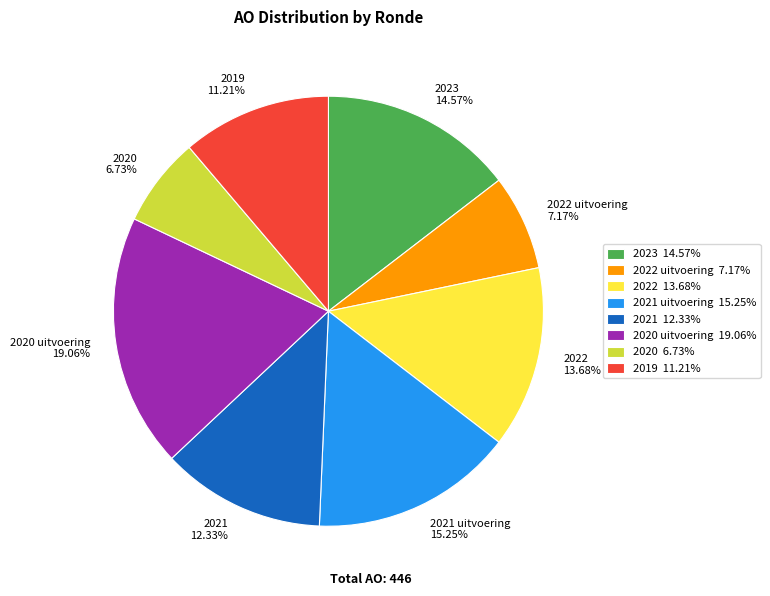

Does 2021 uitvoering 15.25% account for over 50% of the chart?

No